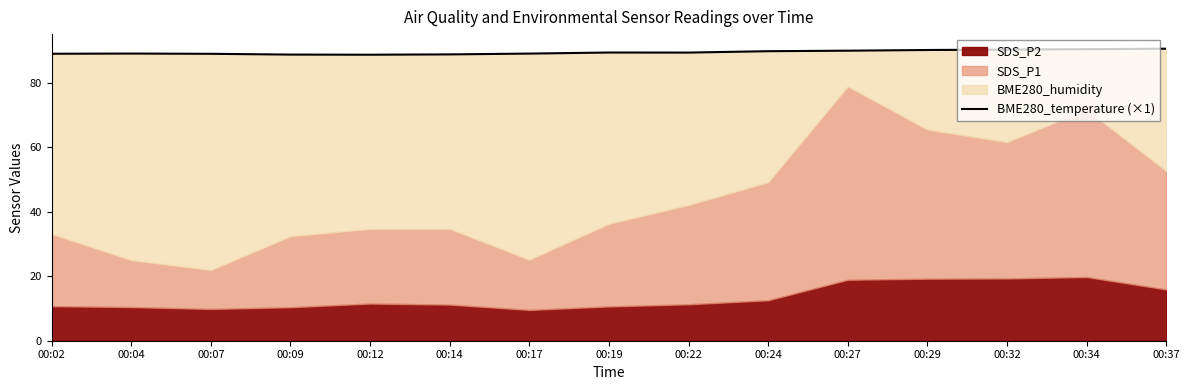

Which category has the lowest value across all series?

00:12